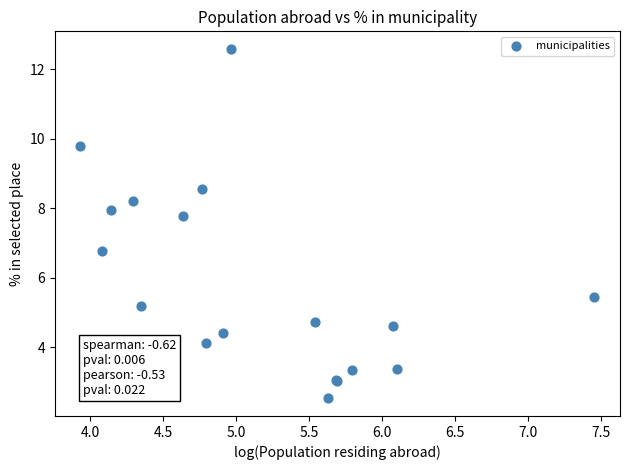

What Y value in the scatter plot is closest to 7?

6.8